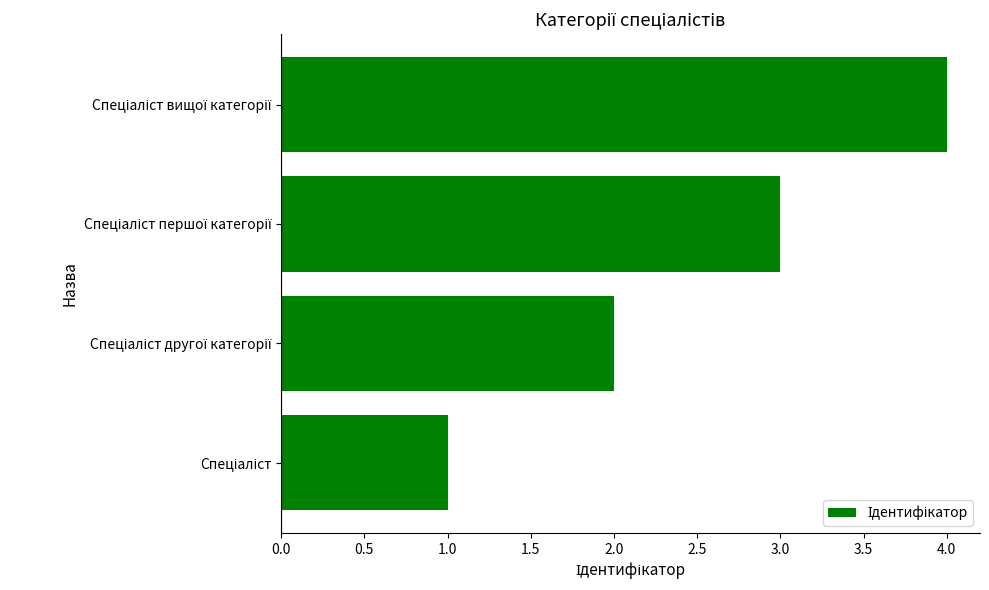

What is the greatest value displayed?

4